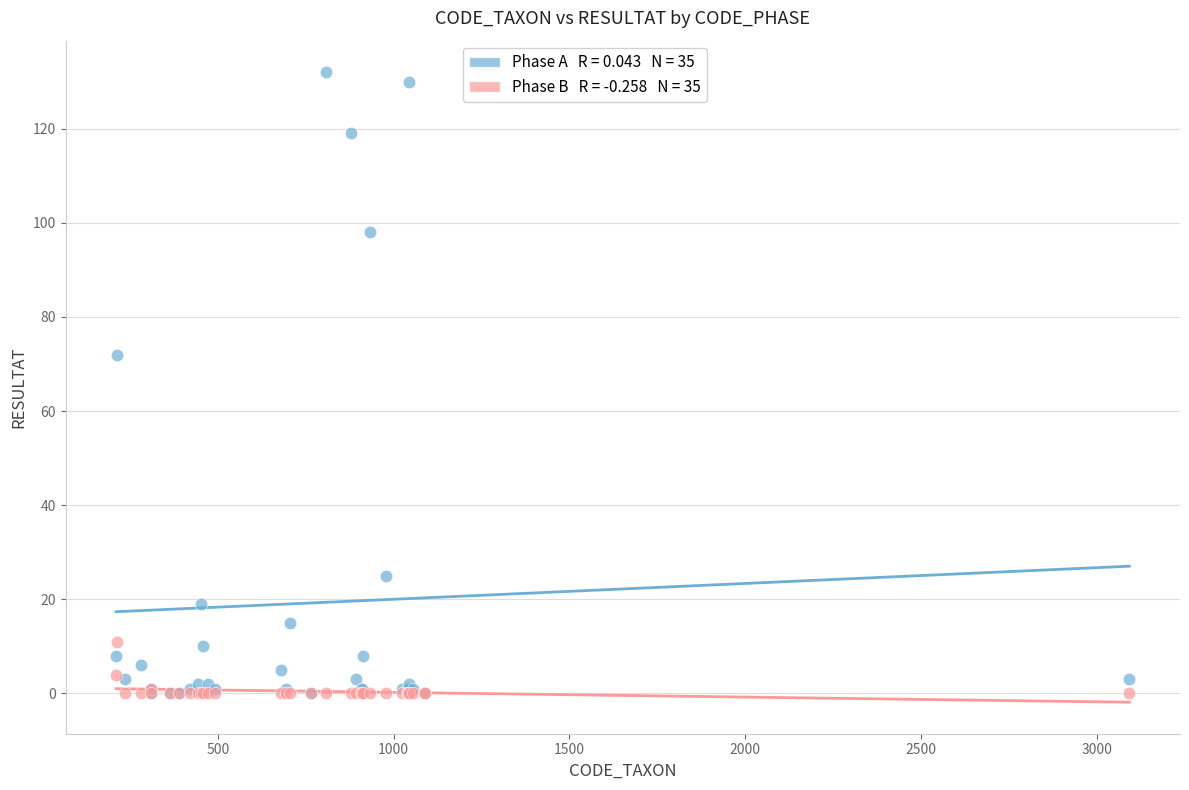

Across all series, what Y value is closest to 66?

72